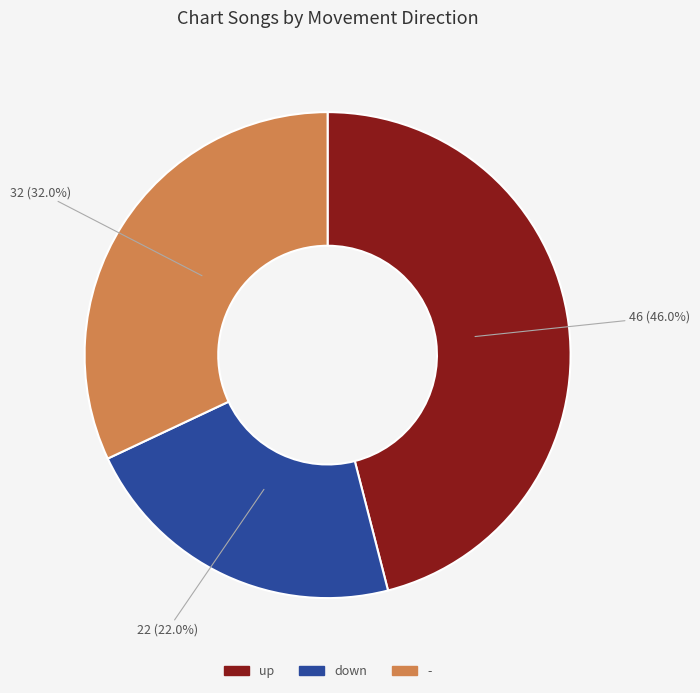

Count the number of slices in the pie.

3